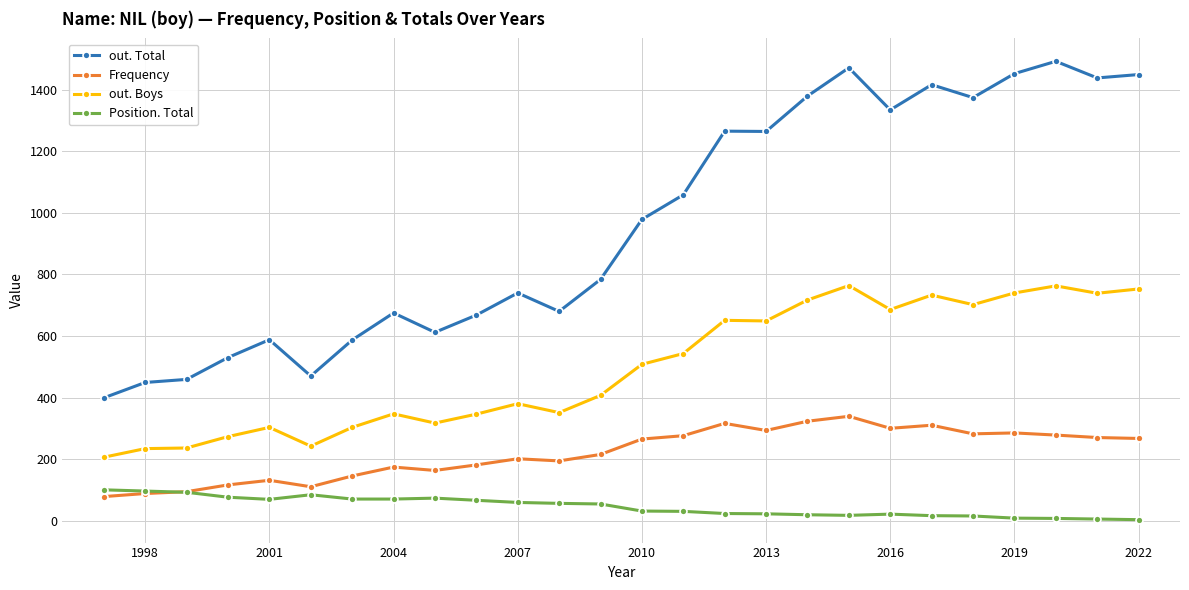

Which series has the largest range (max minus min)?

out. Total